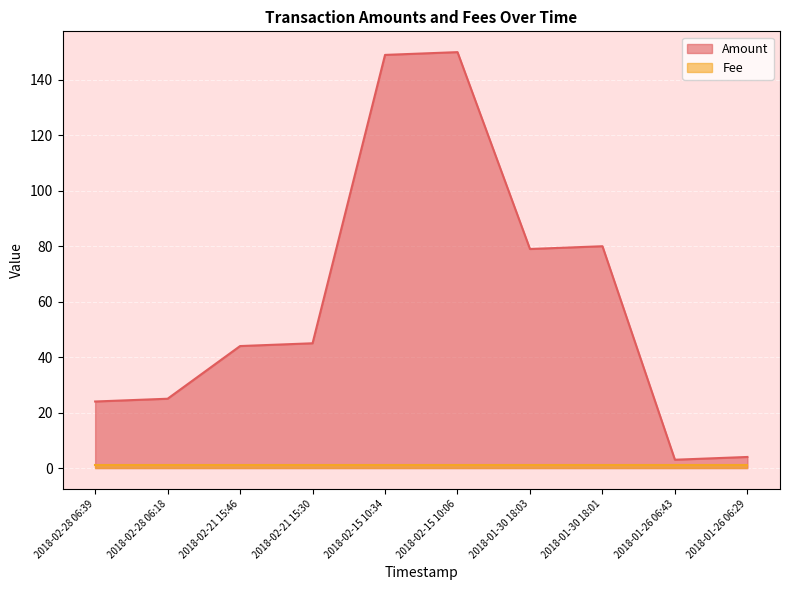

What is the difference between the values at 2018-02-28 06:39 and 2018-01-30 18:01?

56